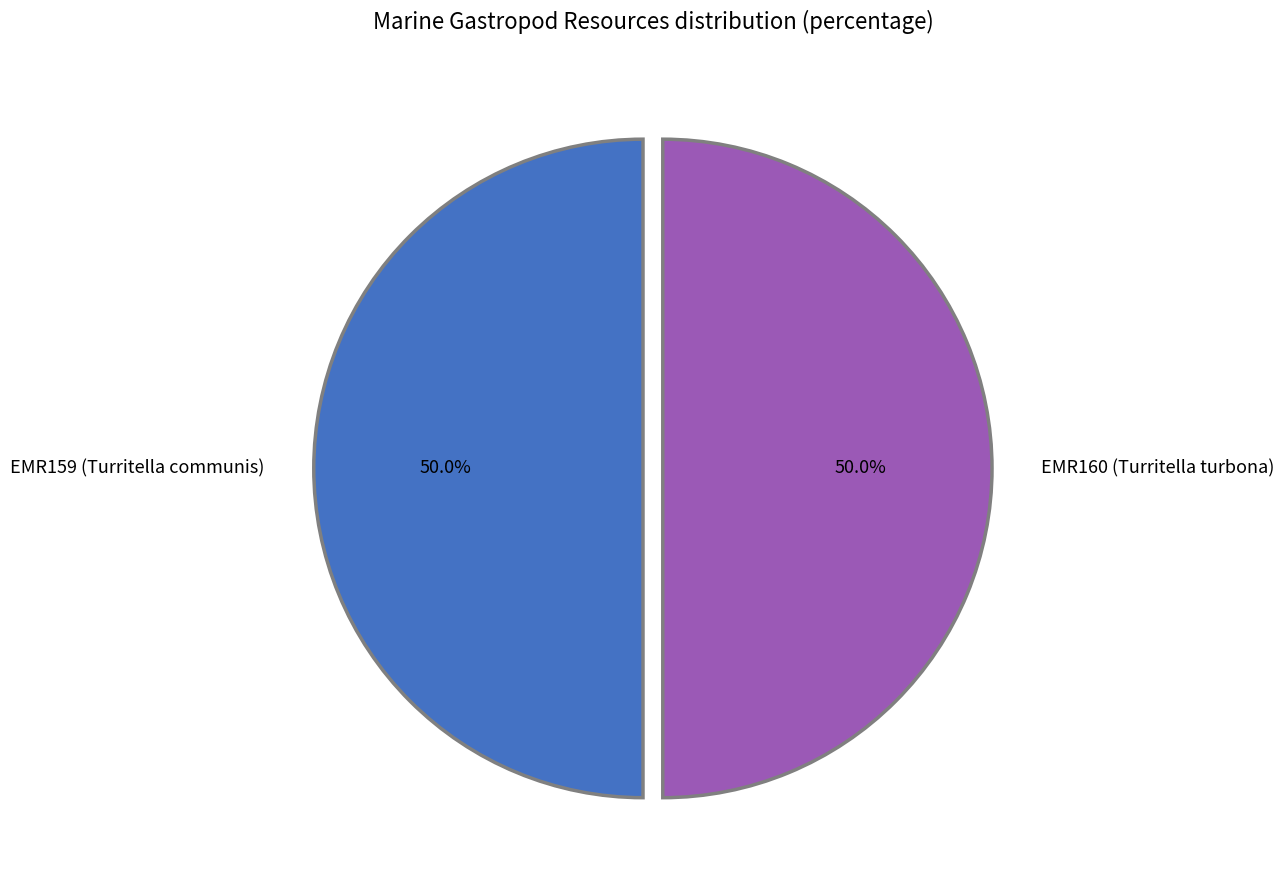

Approximately how many times larger is the value at EMR160 (Turritella turbona) compared to EMR159 (Turritella communis)?

1.0